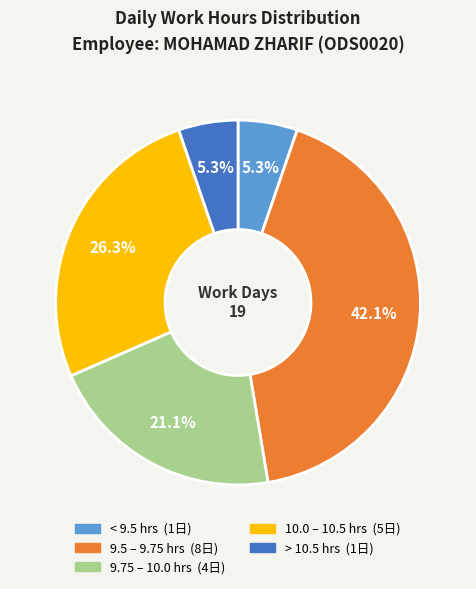

Is there a majority slice in this chart?

No